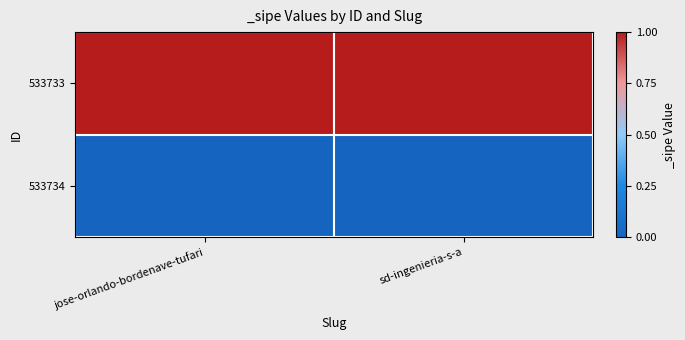

Which series has the largest range (max minus min)?

533733